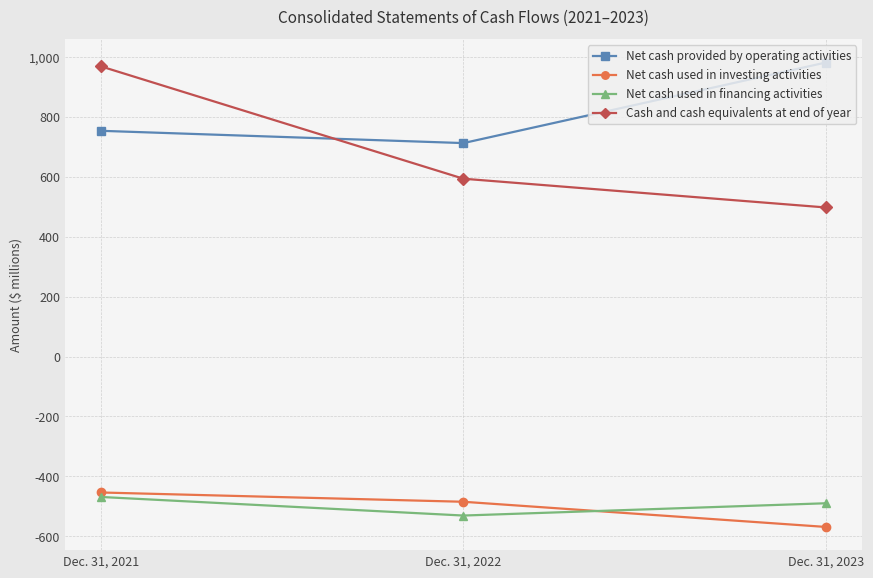

How many lines are shown in the chart?

4